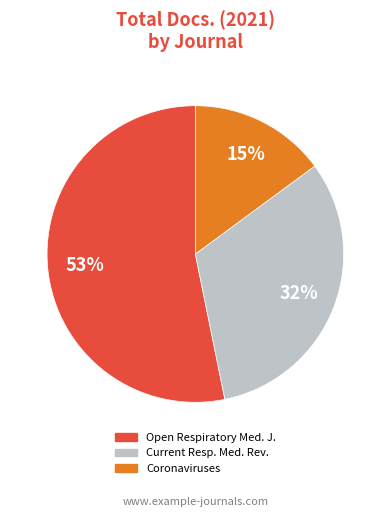

Count the number of slices in the pie.

3